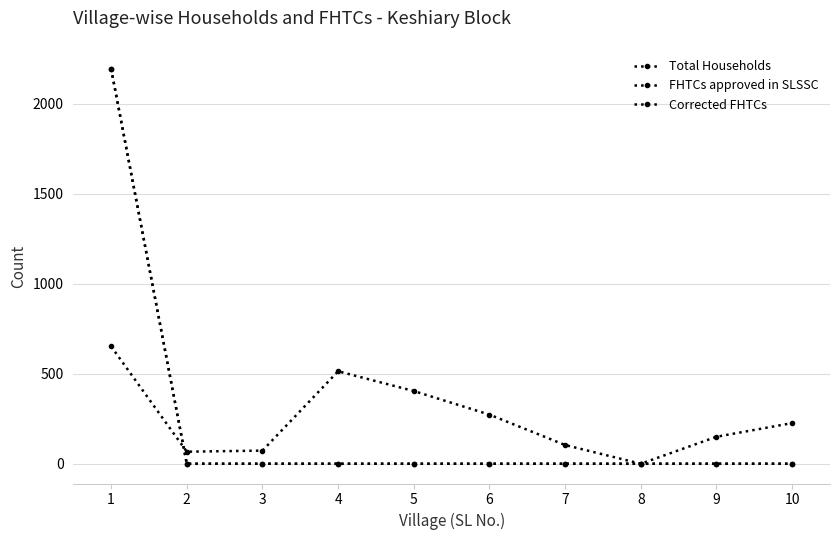

Which series ends up on top after the final intersection of FHTCs approved in SLSSC and Total Households?

Total Households